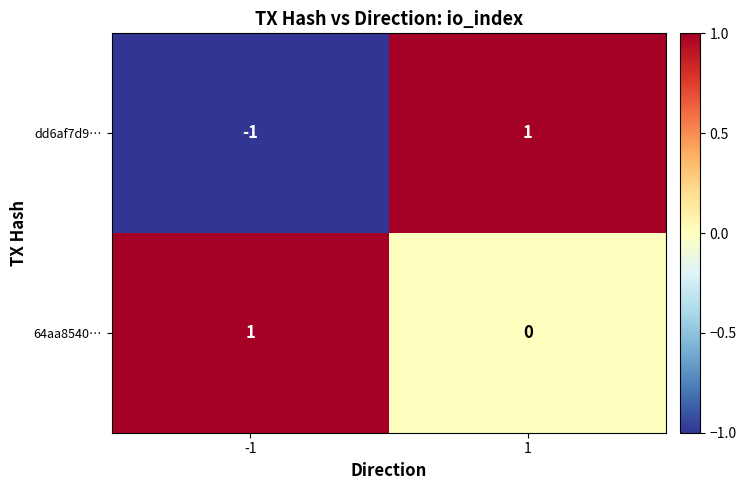

The dd6af7d9… series shows 0 at 1. True or false?

False